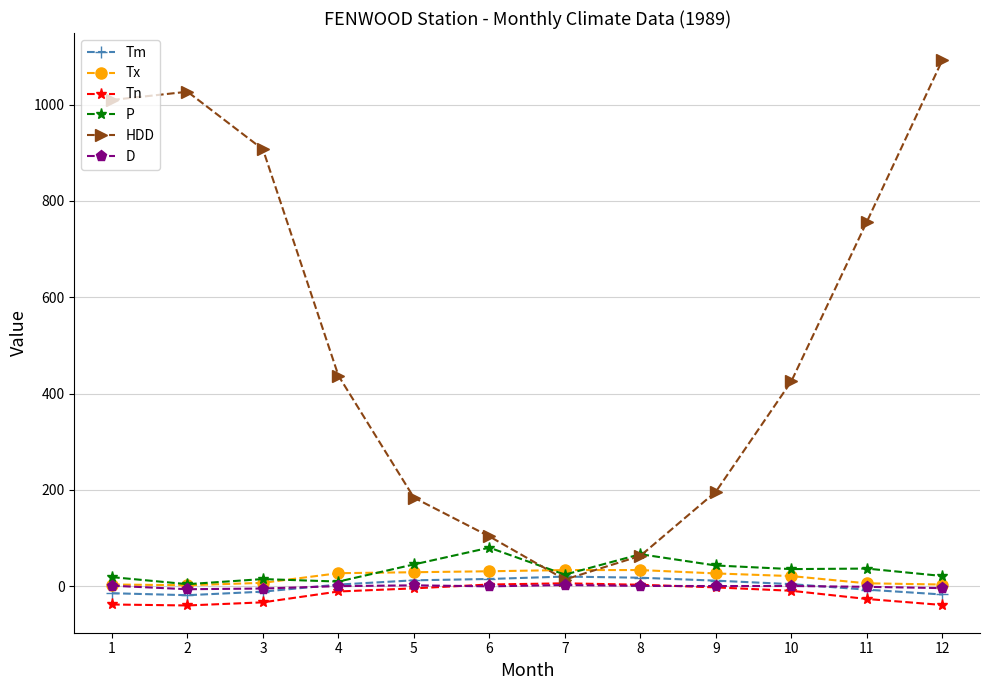

What is the total value across all series at 10?

476.9